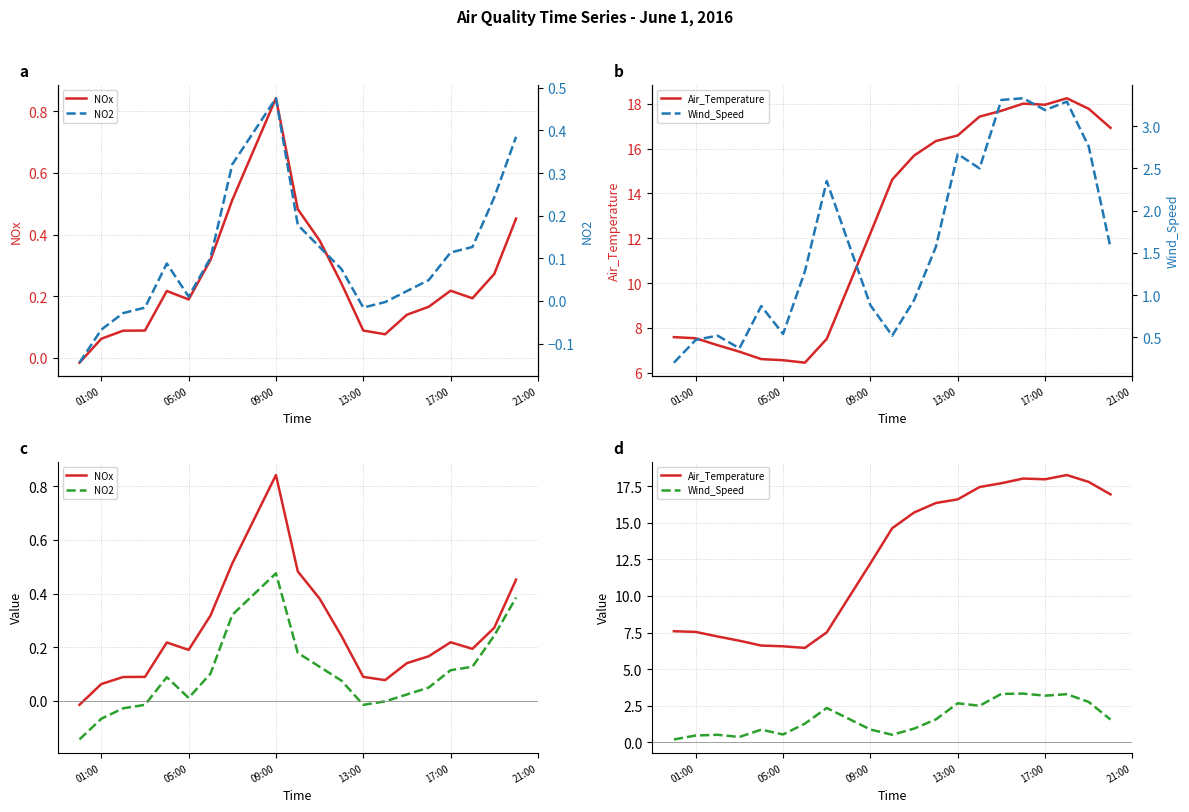

True or false: NOx and Air_Temperature cross at least once.

False